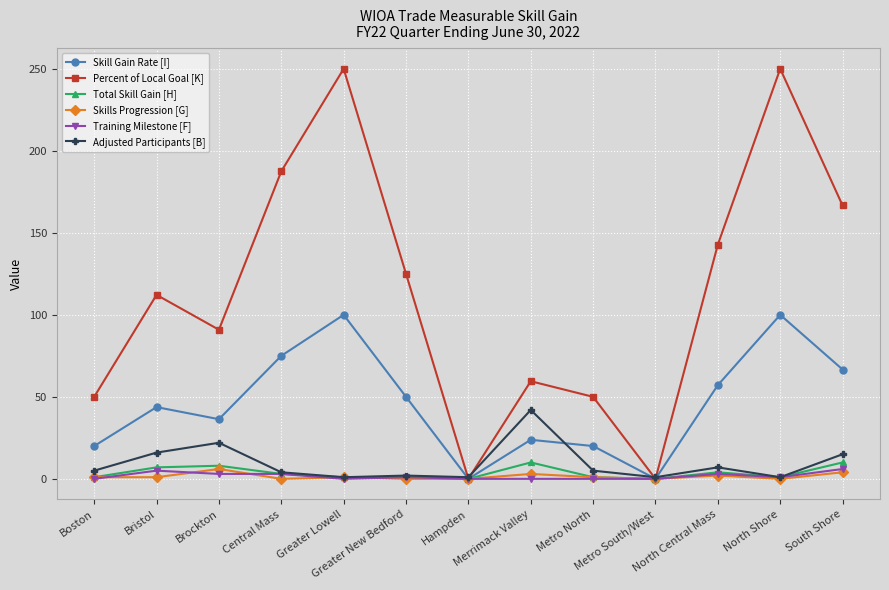

How many lines are shown in the chart?

6